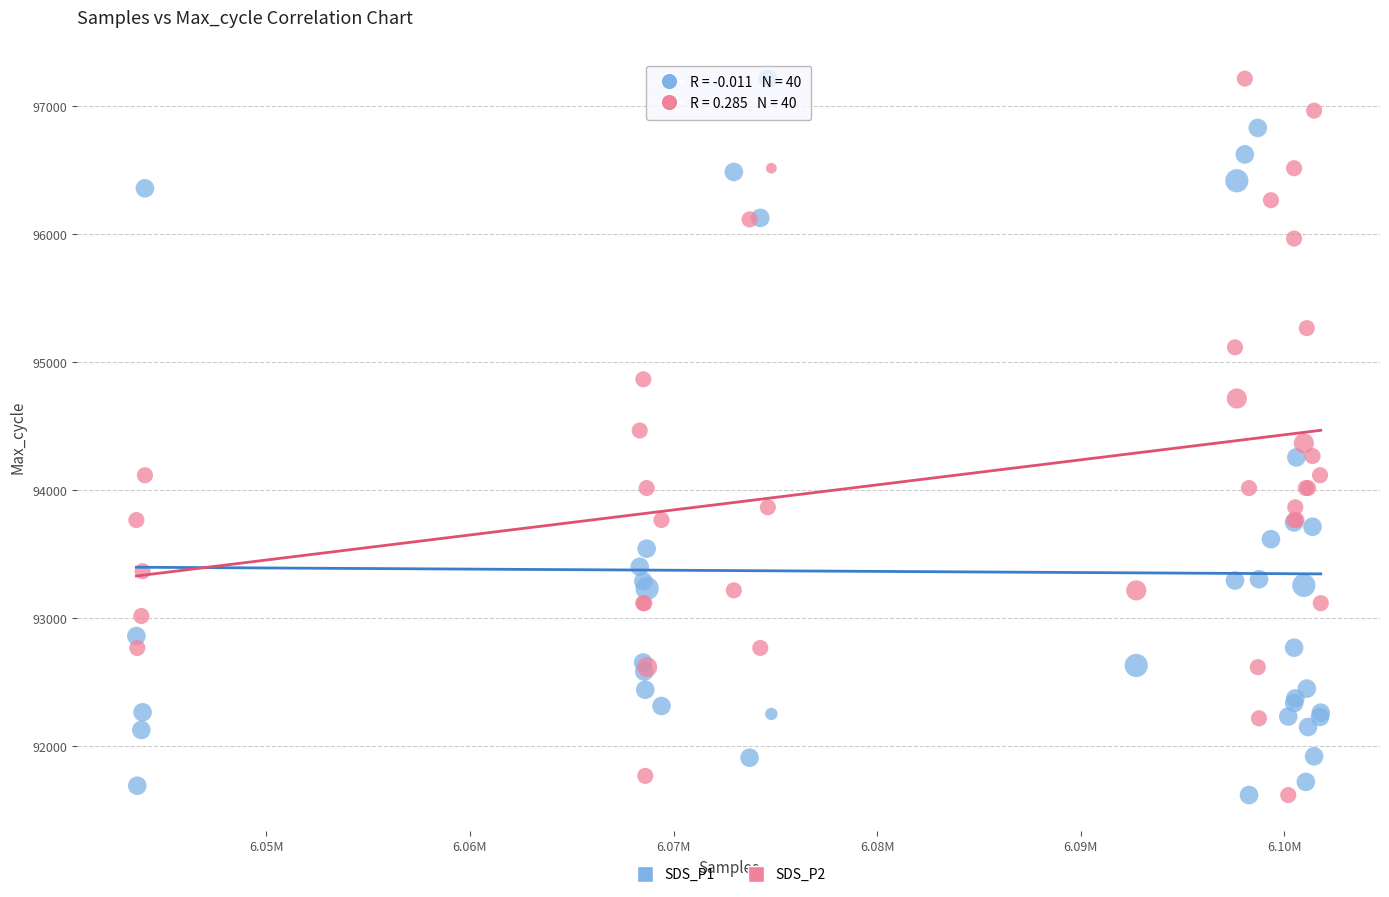

What is the X range (max minus min) for the scatter plot?

58182.0